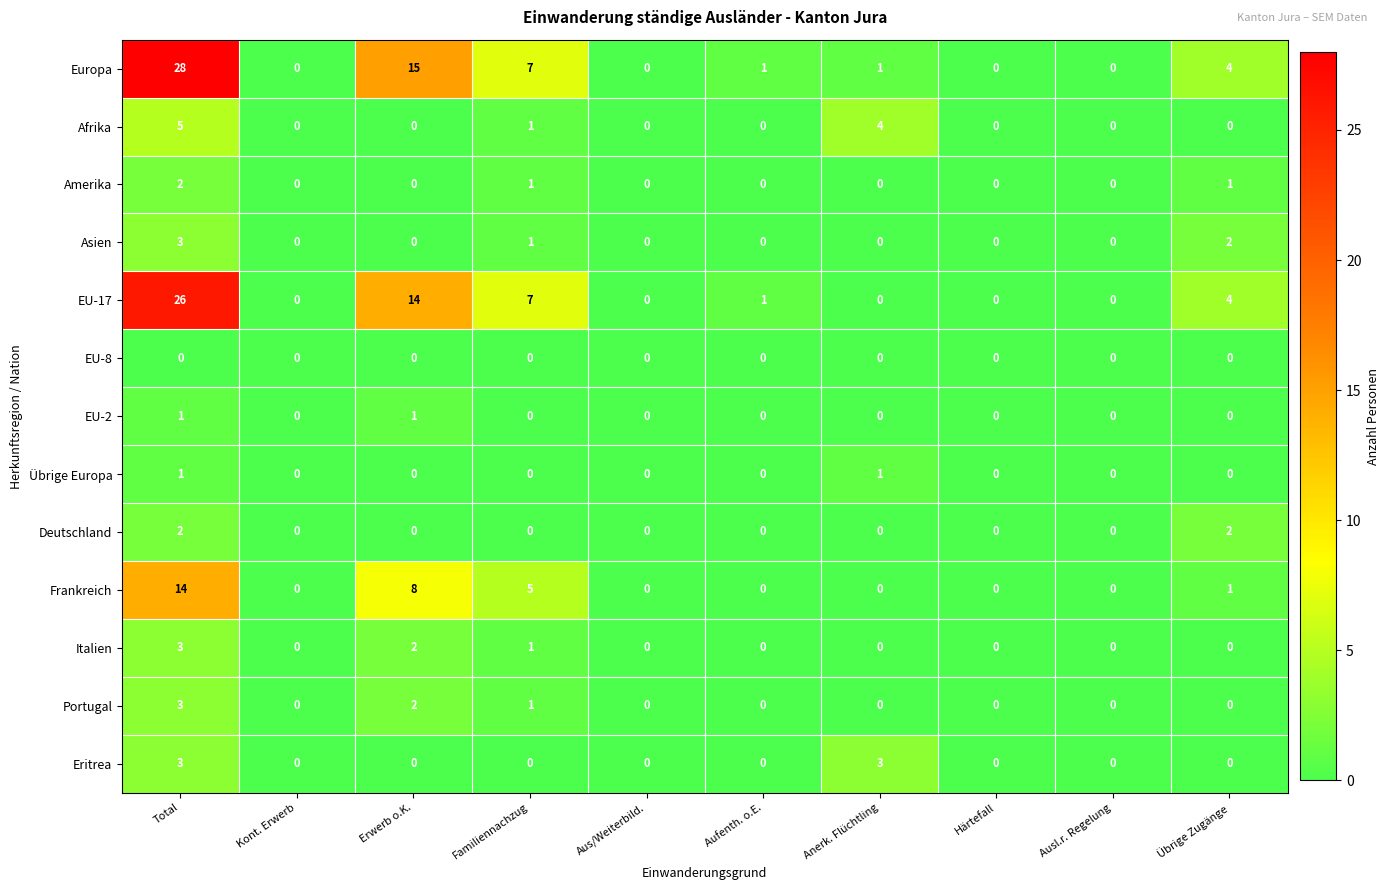

What is the greatest value displayed?

28